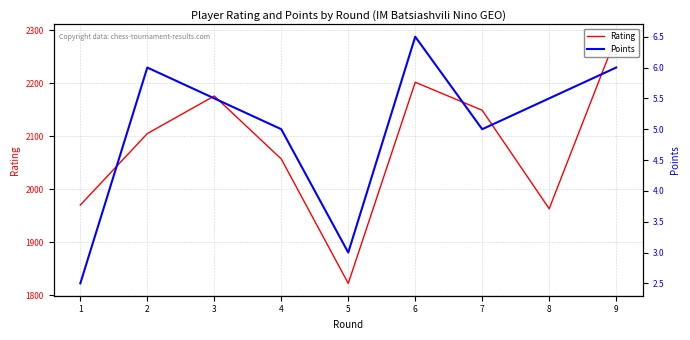

What is the difference between the highest and lowest values at 4?

2052.0